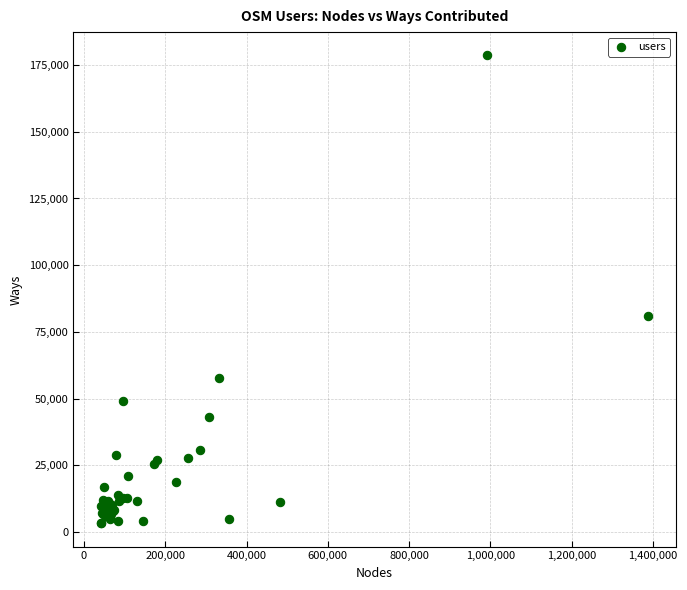

What Y value in the scatter plot is closest to 90946?

80987